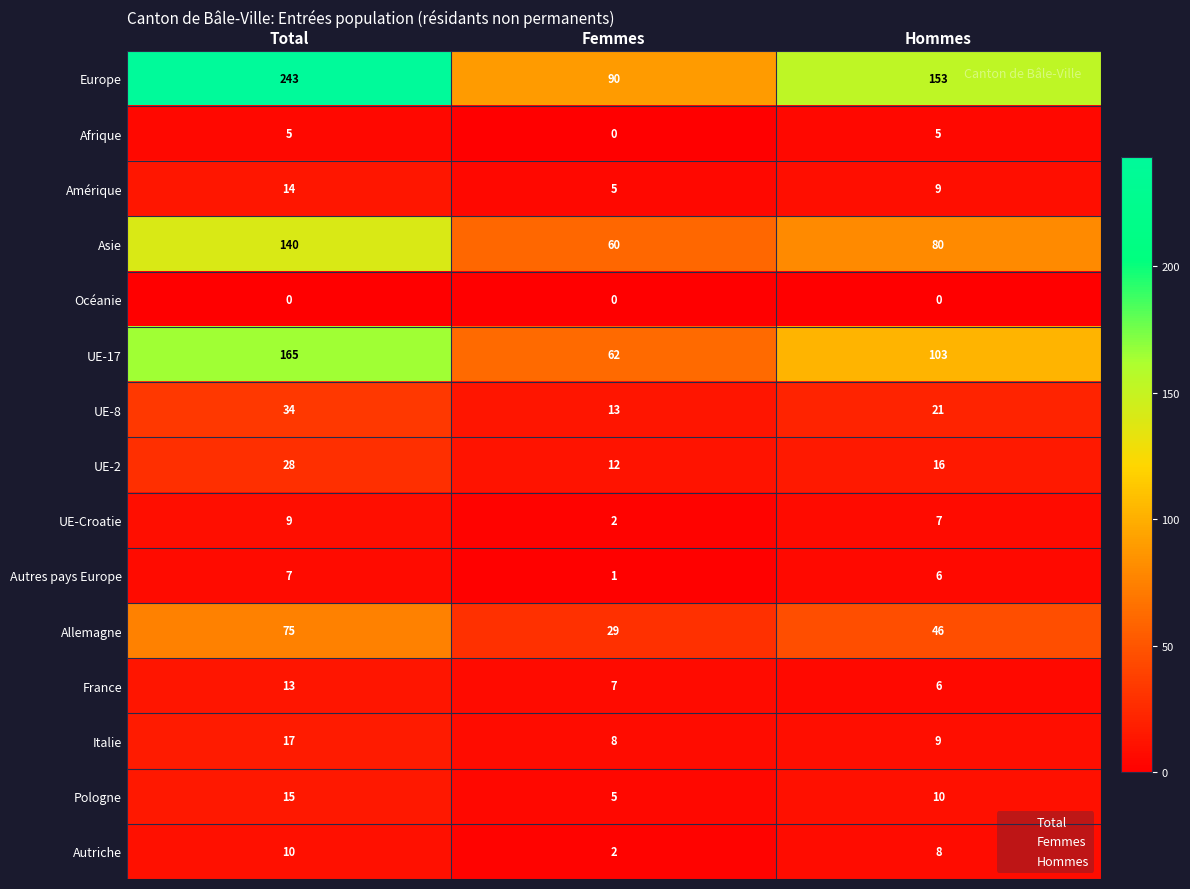

The Océanie series shows 0 at Total. True or false?

True